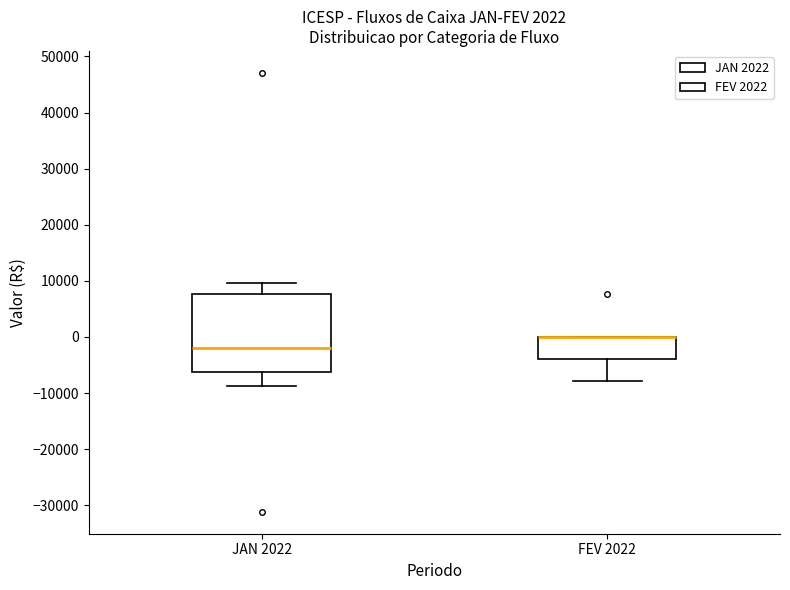

Which box is the tallest, from its lower edge to its upper edge?

JAN 2022